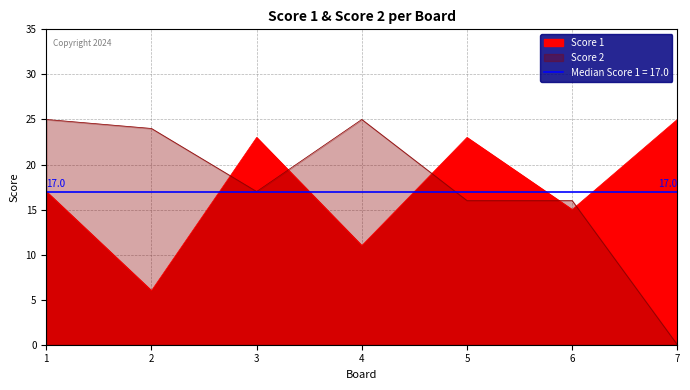

Which series has the largest range (max minus min)?

Score 2